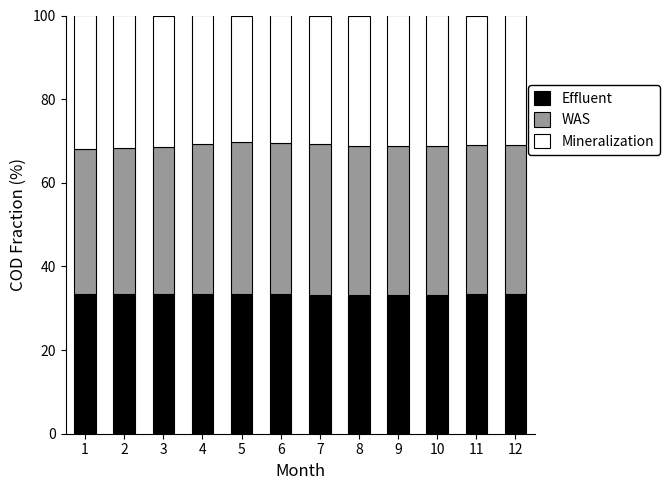

How many bars are there in total?

12